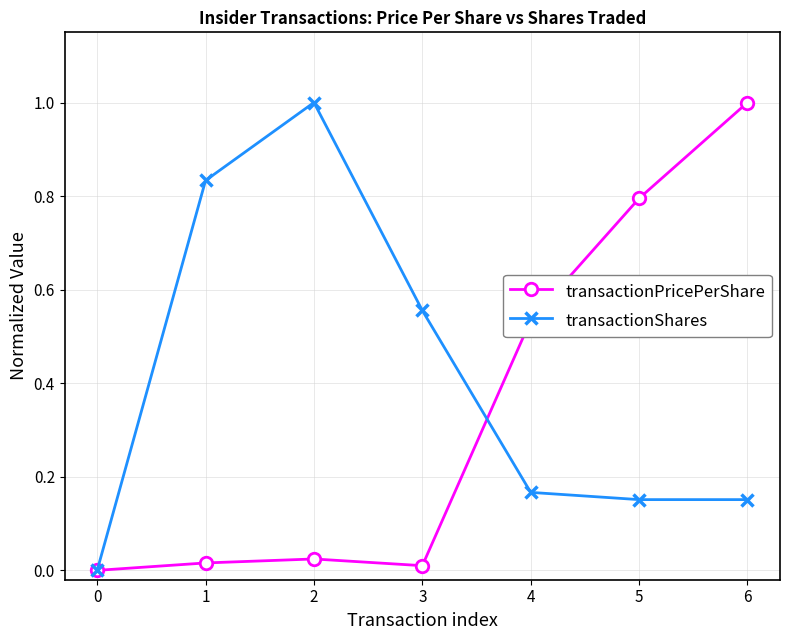

True or false: transactionShares has a value of 0.0 at 0.

True